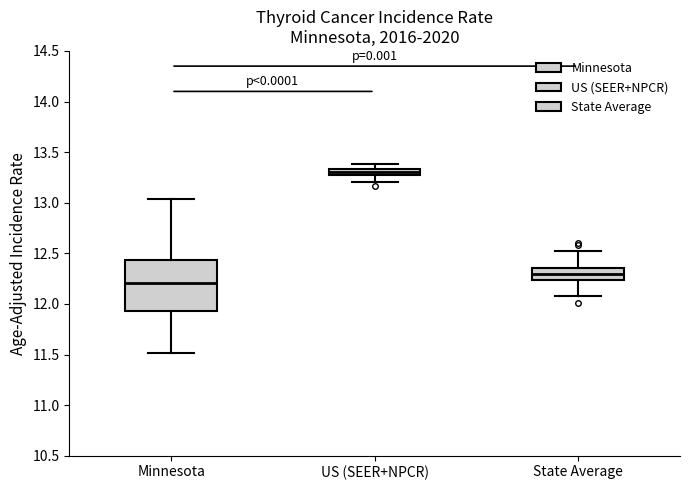

Which box is the tallest, from its lower edge to its upper edge?

Minnesota